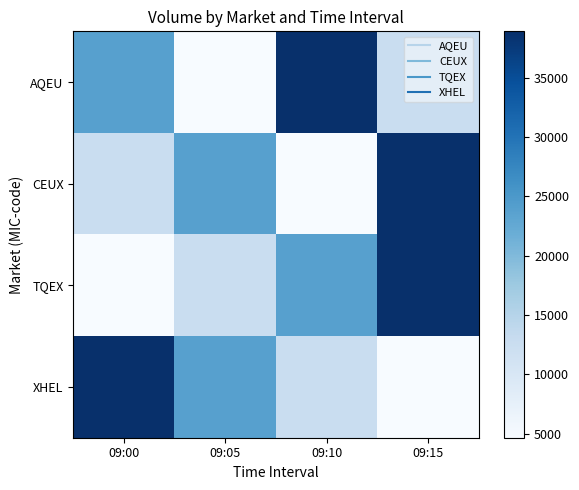

Between 09:05 and 09:10, which is larger?

09:10